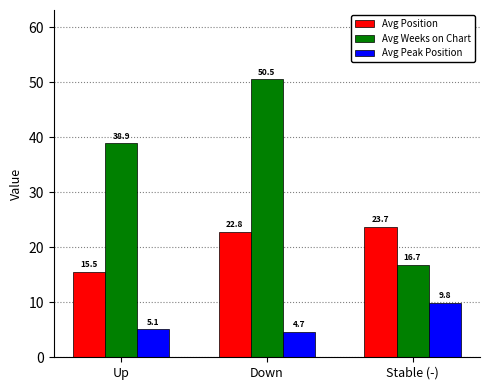

What is the sum of the Avg Position values at Down and Up?

38.3